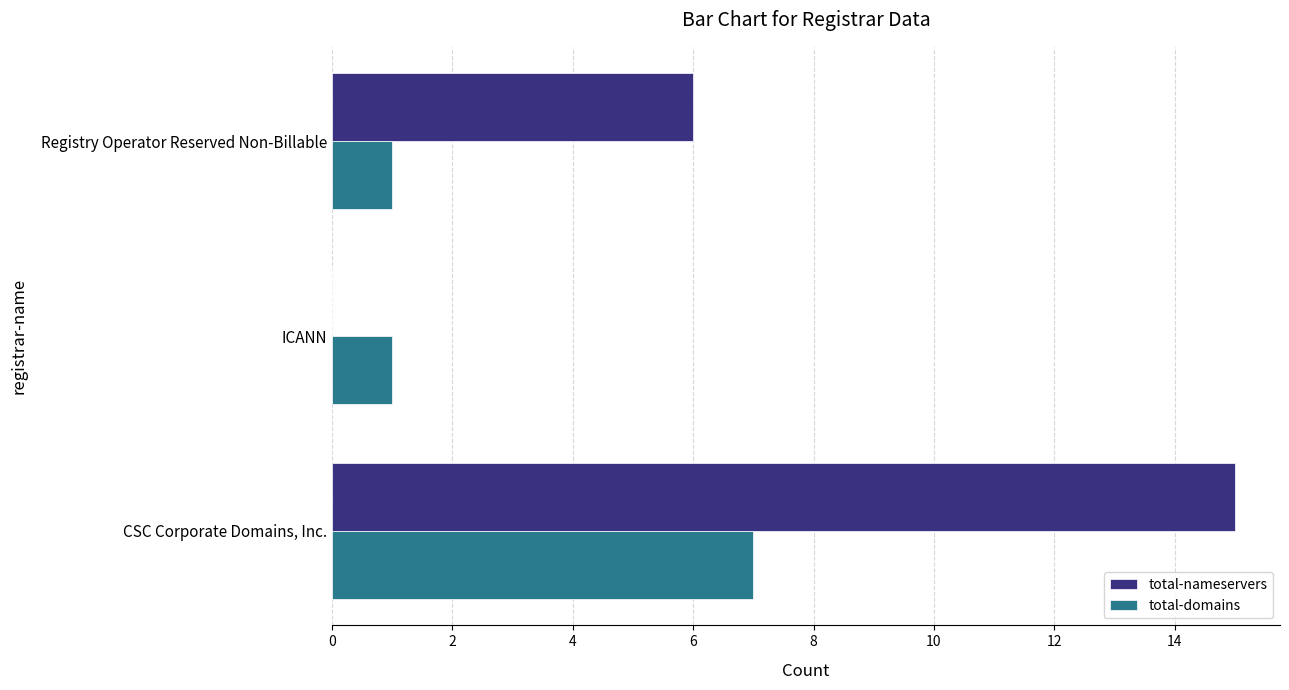

Is it true that total-nameservers equals 3 at Registry Operator Reserved Non-Billable?

False